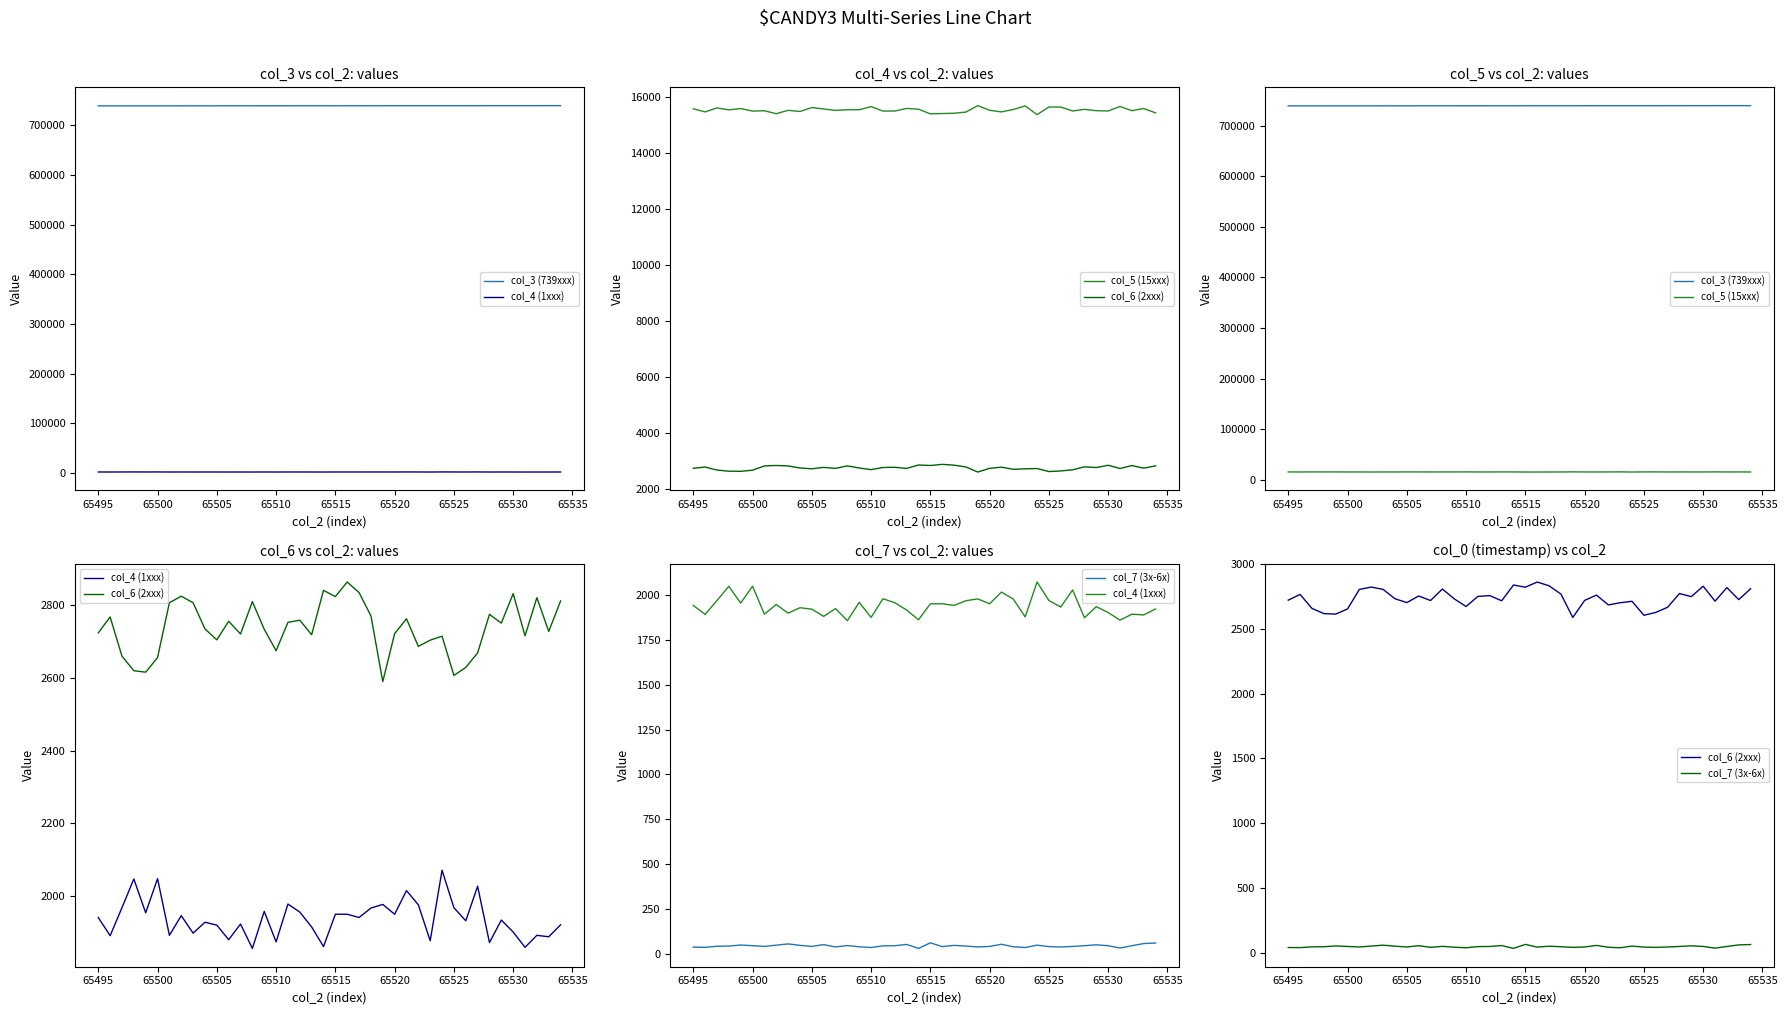

The value of col_7 (3x-6x) at 65500 is 44. True or false?

True